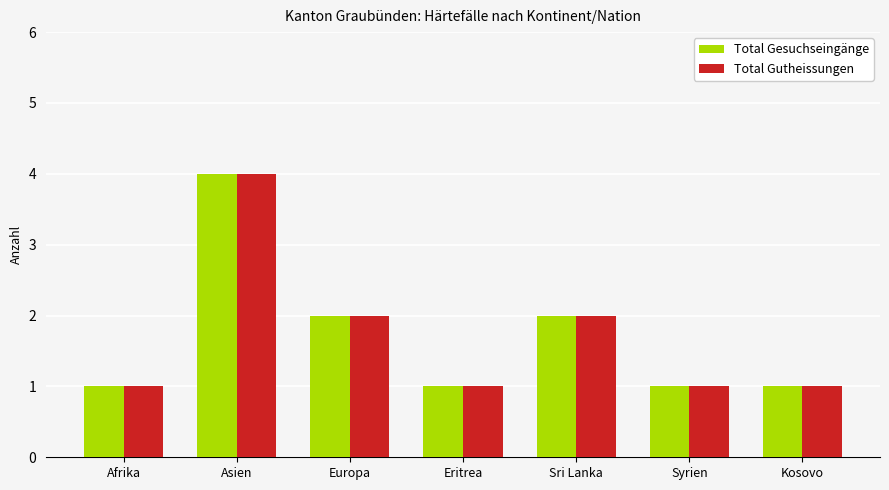

What is the total value across all series at Europa?

4